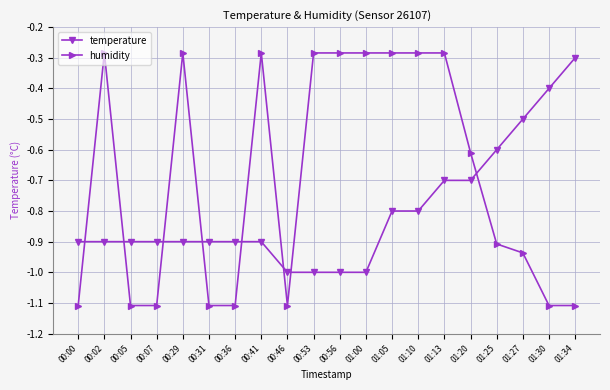

Which series has the largest total across all categories?

humidity